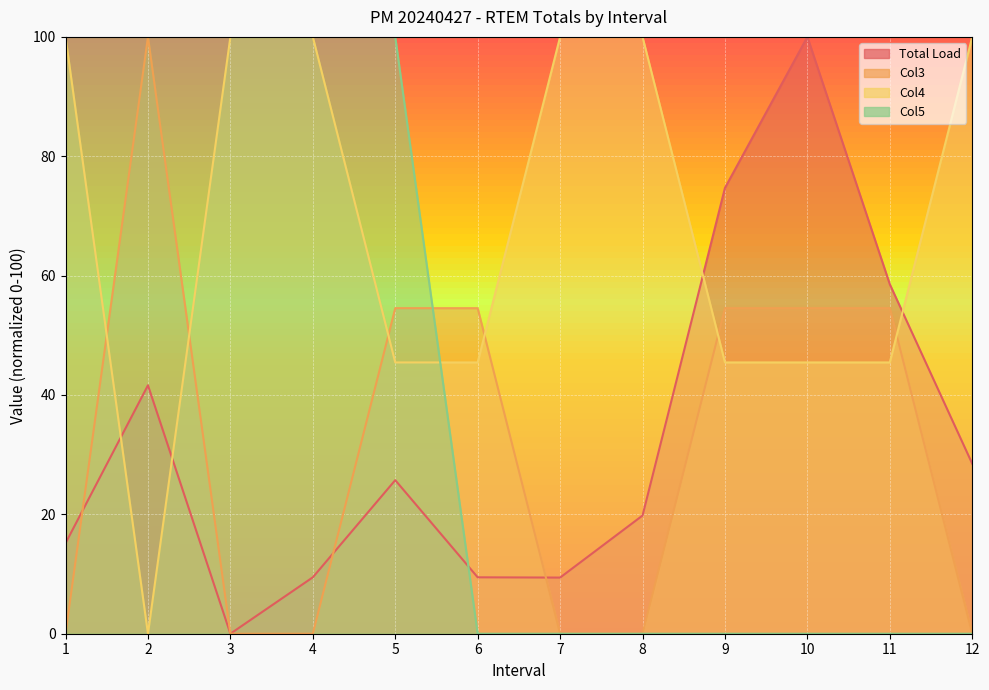

At 3, list the series in order from largest to smallest.

Col4, Col5, Total Load, Col3